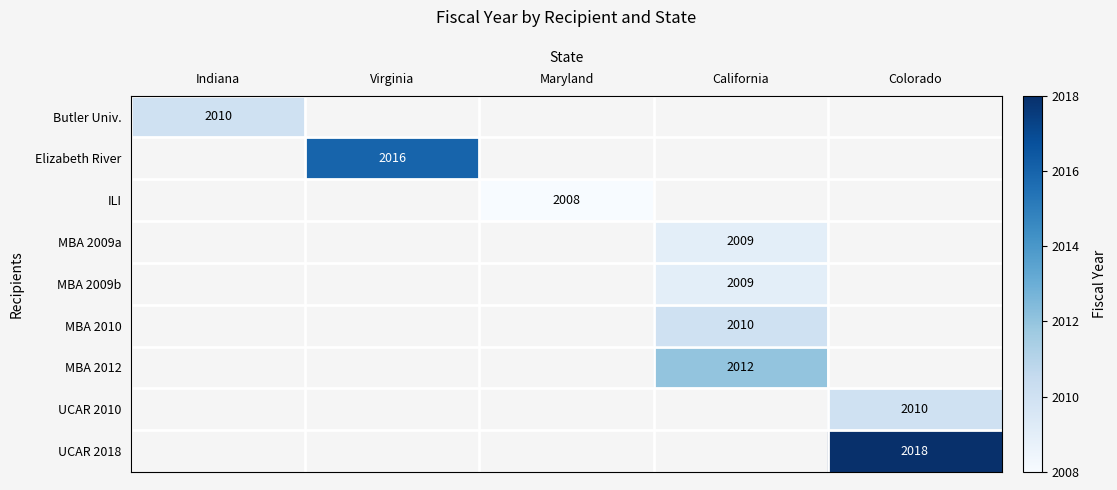

Between Maryland and Virginia, which is larger?

Virginia